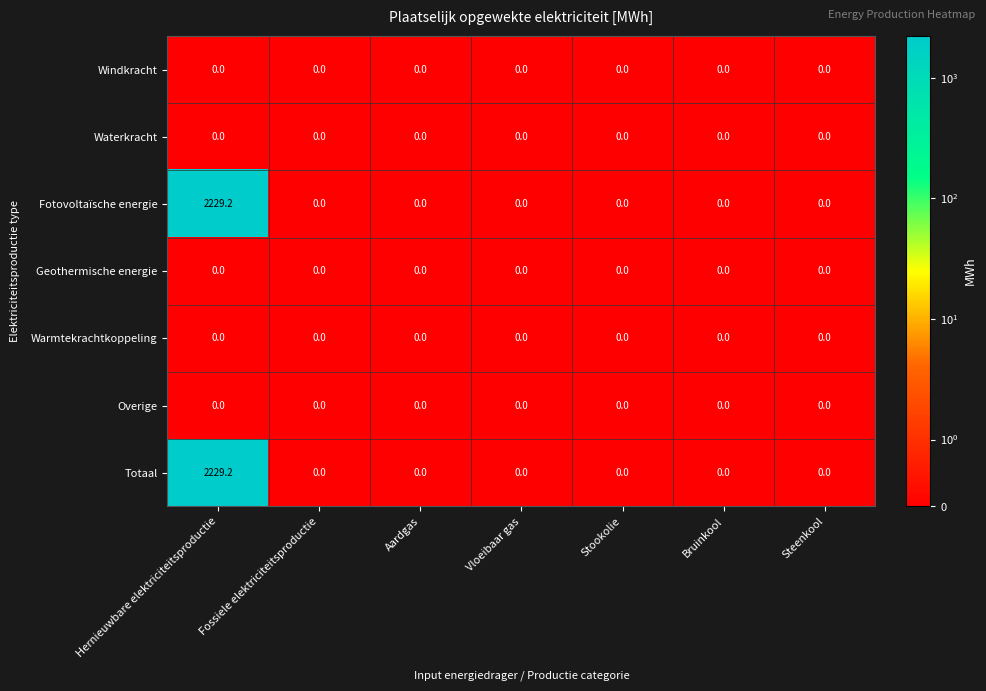

Which category has the highest value across all series?

Hernieuwbare elektriciteitsproductie